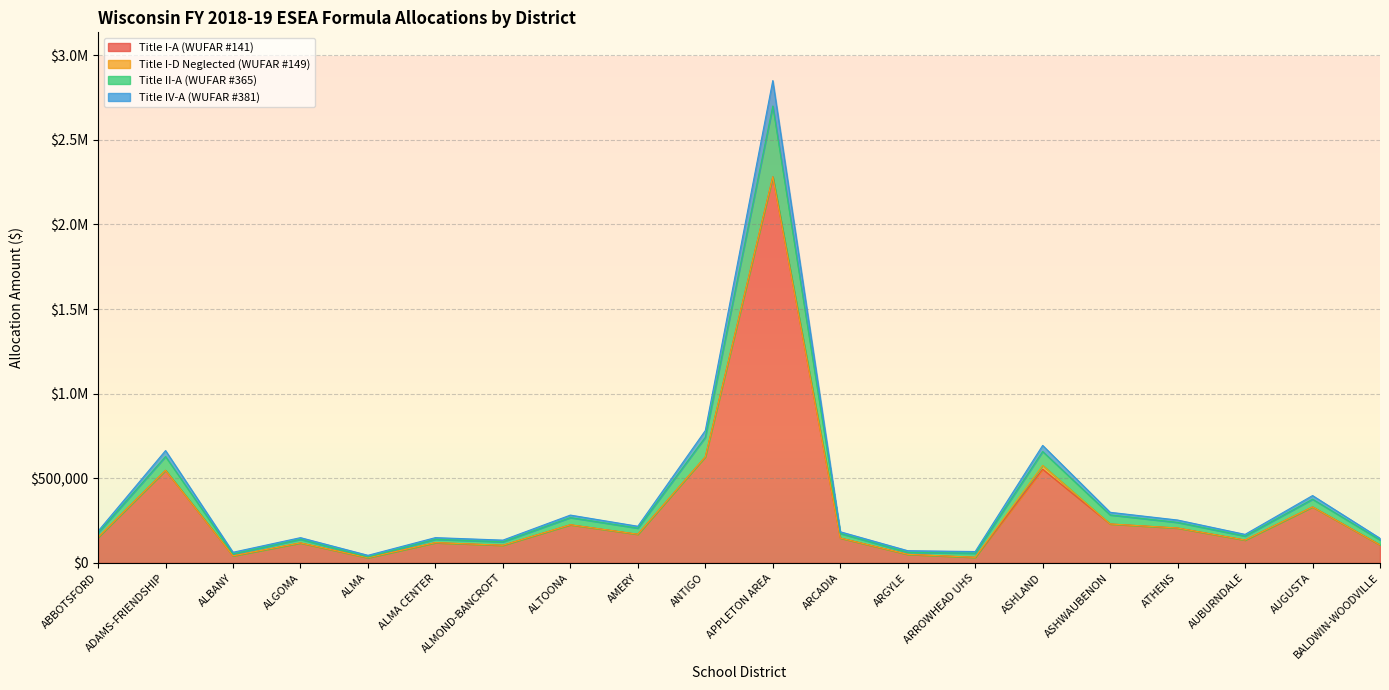

What is the minimum value shown in the chart?

30264